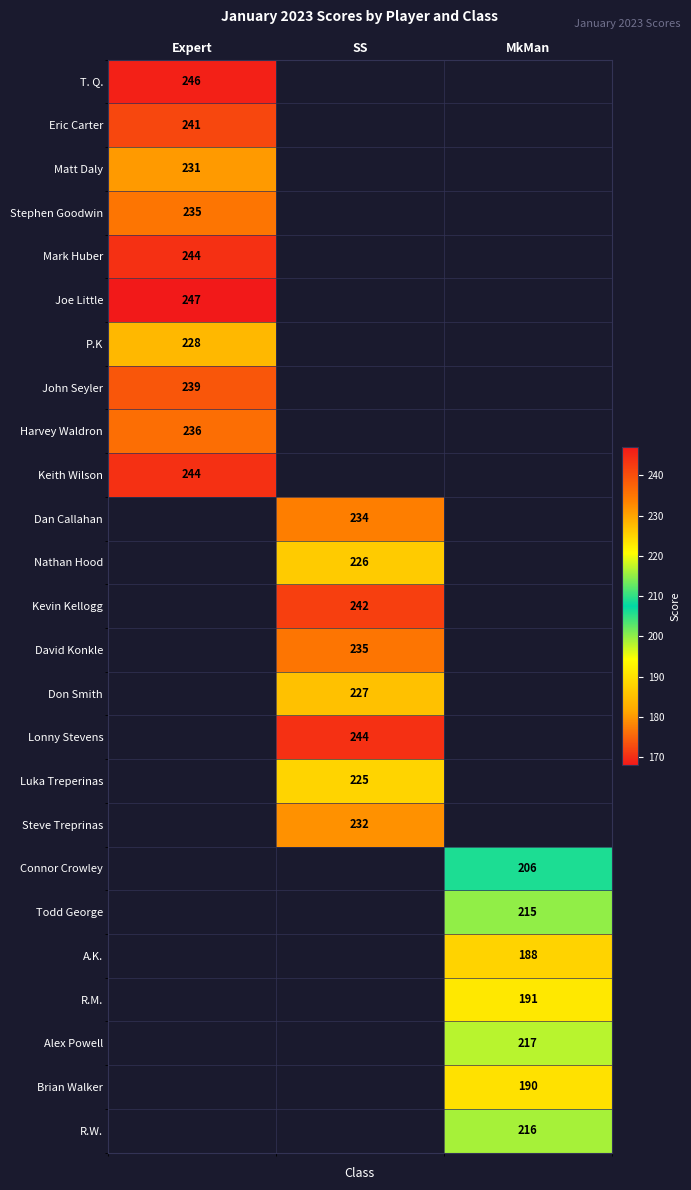

The Mark Huber series shows 133 at Expert. True or false?

False